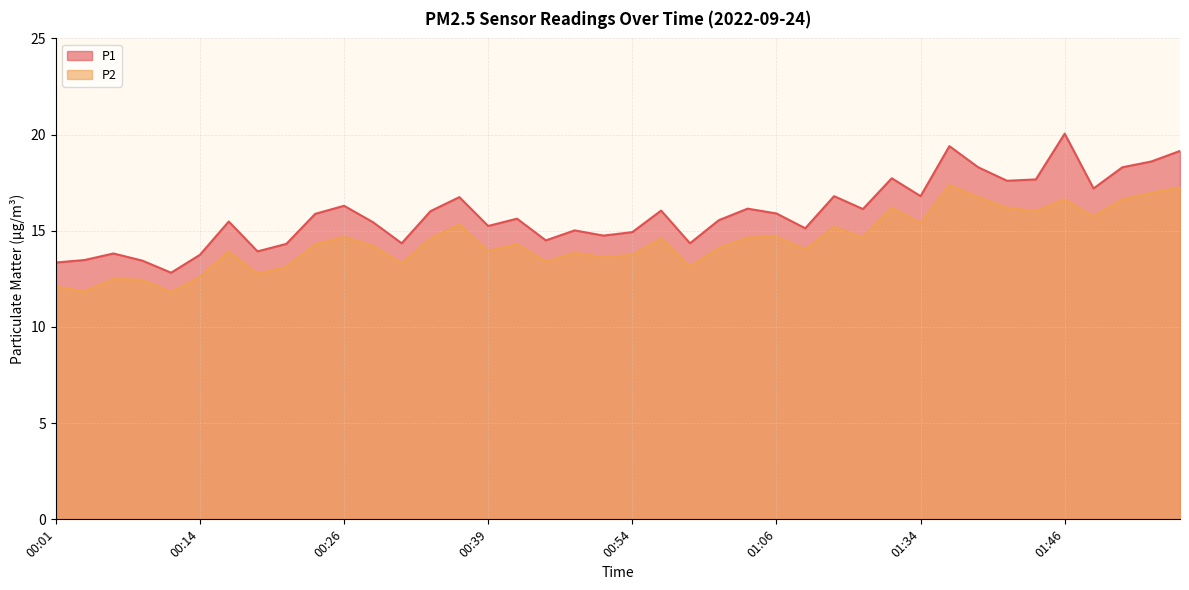

Where does the P2 series first go above 14?

00:24